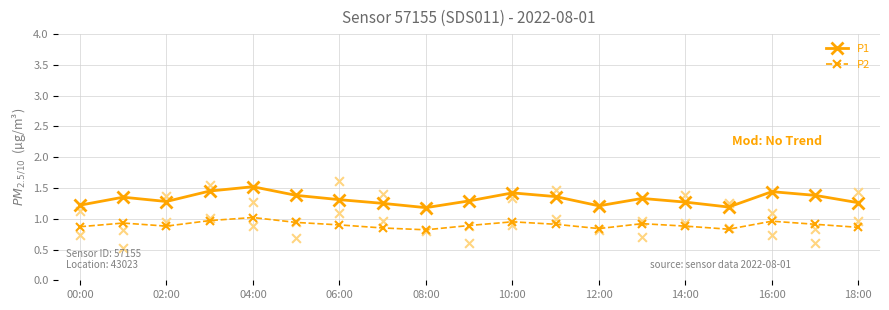

Which series has the largest total across all categories?

P1